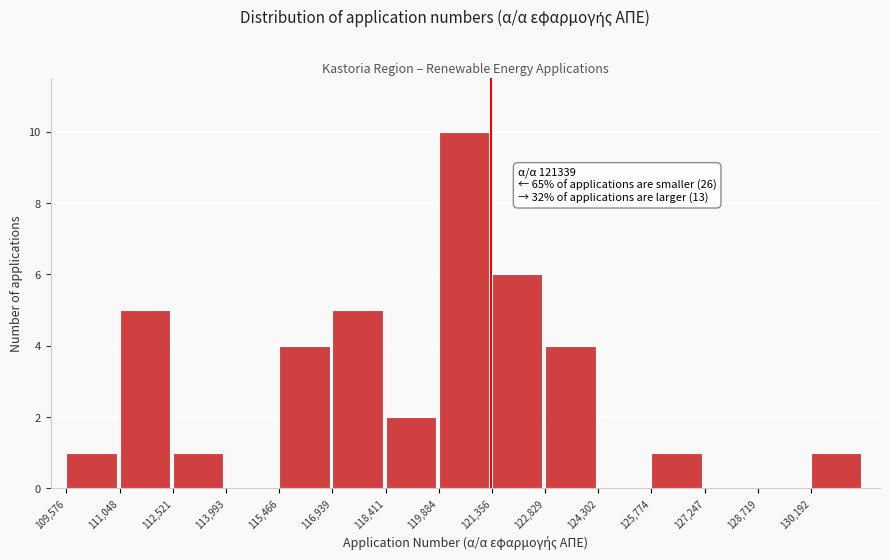

Over which range of the x-axis is the bar tallest?

119800 to 121400